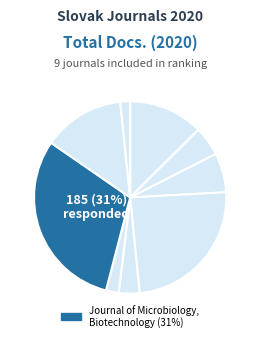

Which has a higher value, Acta Facultatis Xylologiae or Journal of Food and Nutrition Research?

Journal of Food and Nutrition Research